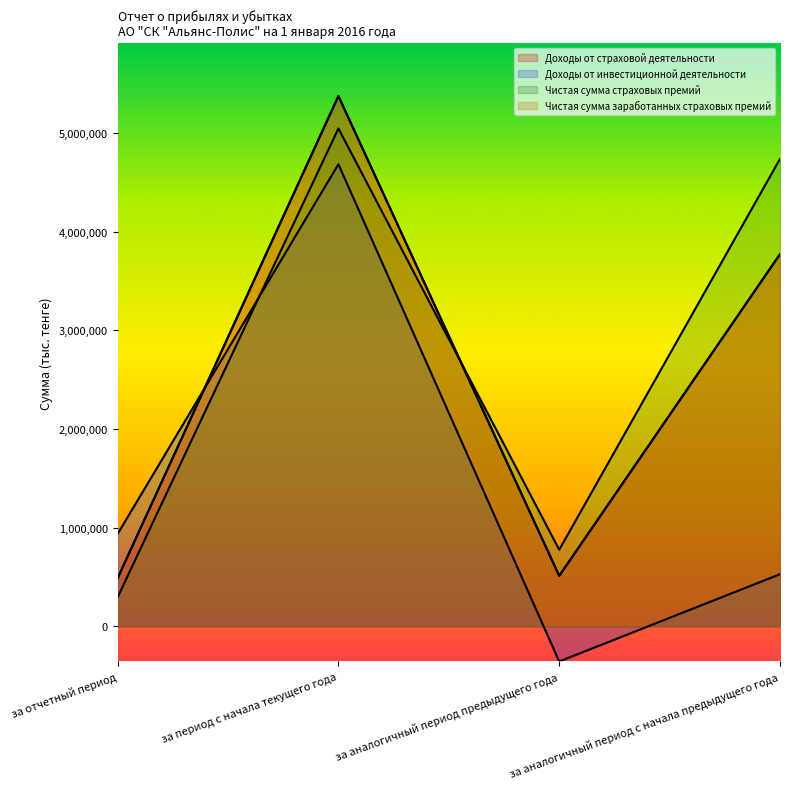

What is the sum of the Чистая сумма заработанных страховых премий values at за аналогичный период предыдущего года and за период с начала текущего года?

5888488